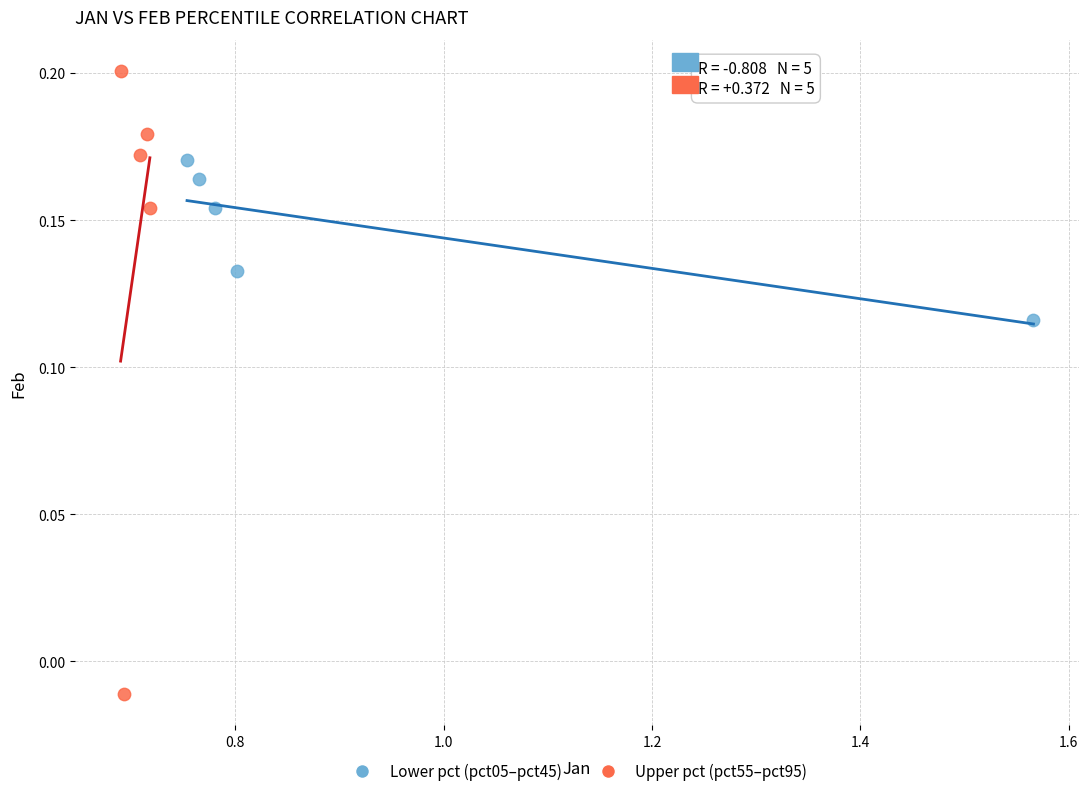

Which series has the widest spread of Y values?

Upper pct (pct55–pct95)